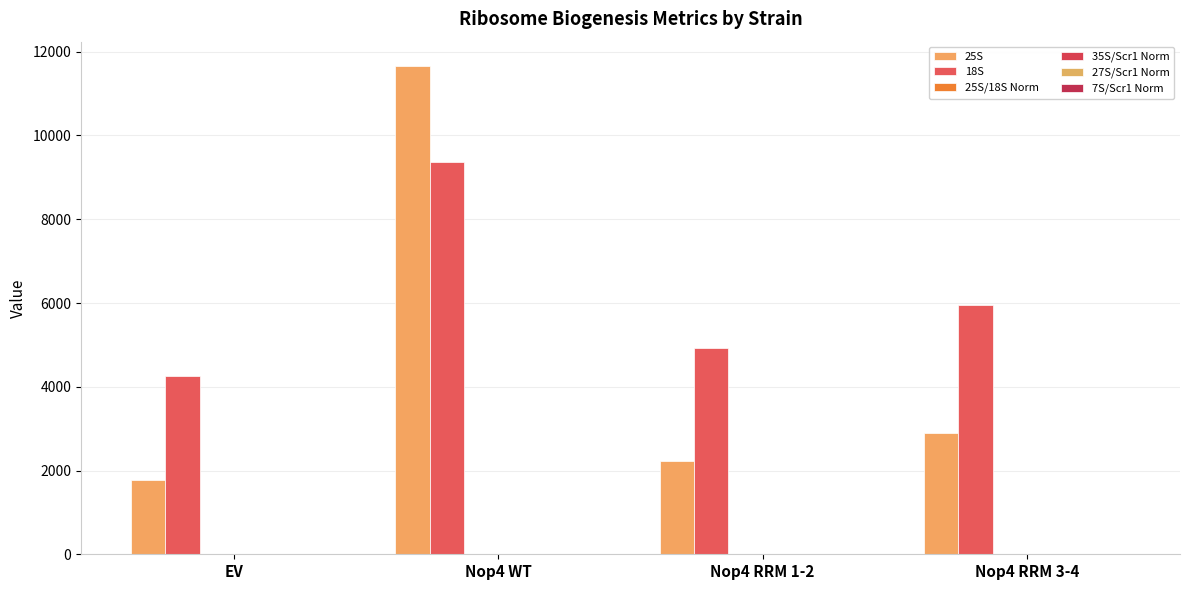

At how many categories does at least one series exceed 4847?

3